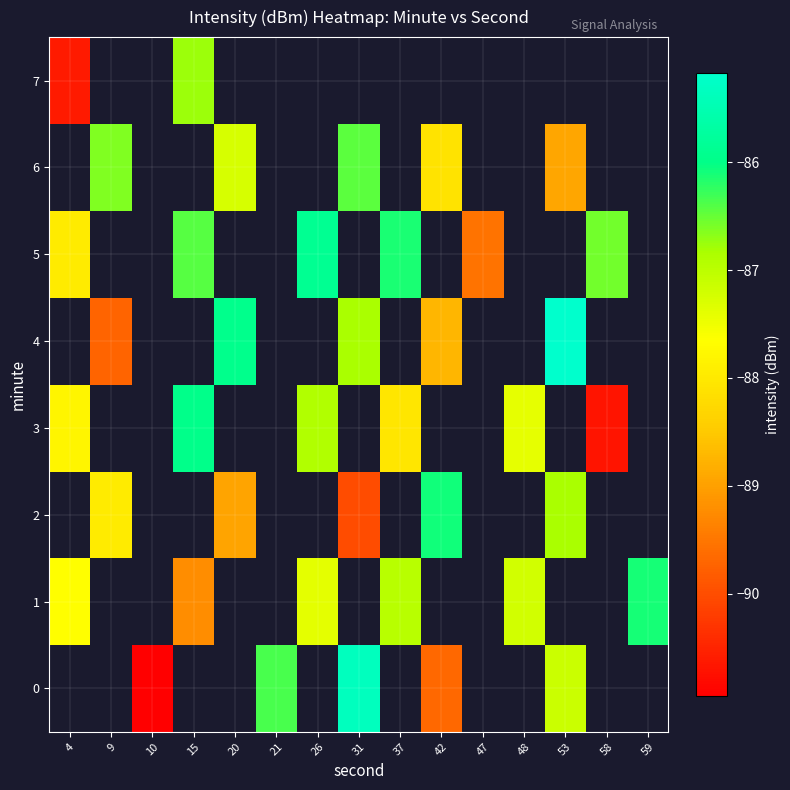

What is the smallest value displayed?

-91.0